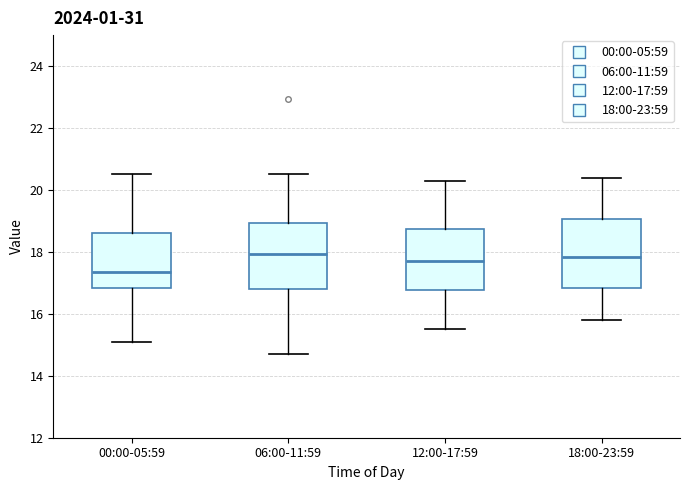

Reading left to right, transcribe this box plot: for each box, give where its median line is, the range the box spans, and where its two whiskers end, as read against the y-axis. The values are not printed on the chart, so give them approximately, as read against the axis.

00:00-05:59: median 17.4, box 16.8 to 18.6, whiskers 15.2 to 20.6
06:00-11:59: median 18.0, box 16.8 to 19.0, whiskers 14.8 to 20.6
12:00-17:59: median 17.8, box 16.8 to 18.8, whiskers 15.6 to 20.4
18:00-23:59: median 17.8, box 16.8 to 19.0, whiskers 15.8 to 20.4